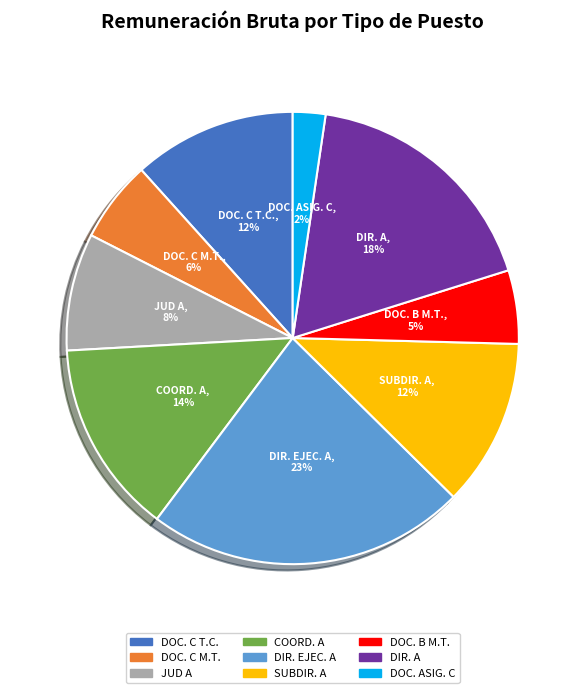

Which slice is the largest?

DIR. EJEC. A